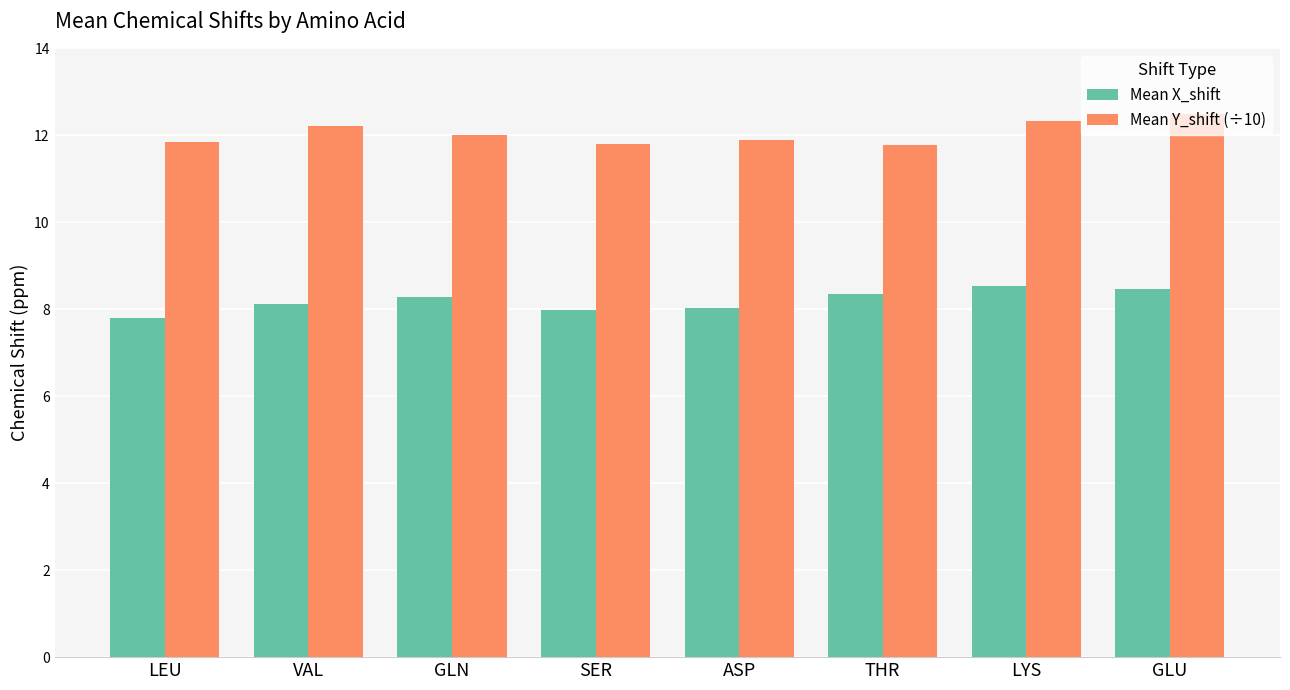

Reading left to right, extract all data points from this chart.

Mean X_shift: 7.8	8.1	8.3	8.0	8.0	8.3	8.5	8.5
Mean Y_shift (÷10): 11.8	12.2	12.0	11.8	11.9	11.8	12.3	12.5